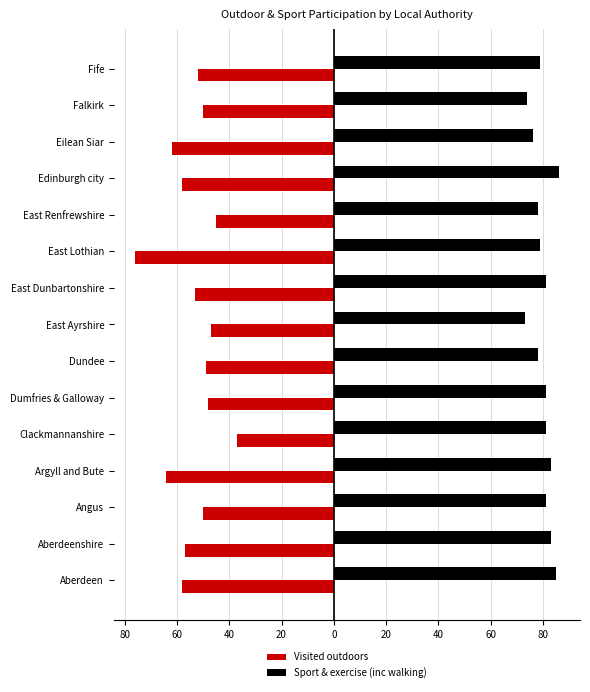

What are all the series names shown in the legend?

Visited outdoors, Sport & exercise (inc walking)